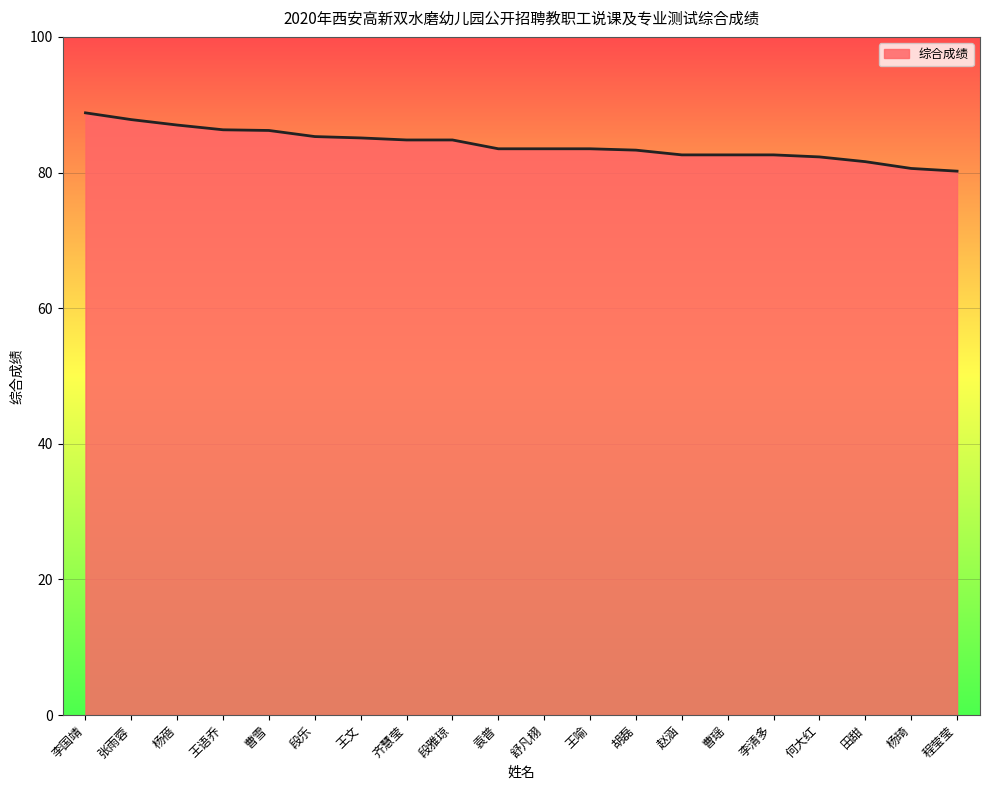

The chart shows a value of 86.2 at 曹雪. True or false?

True